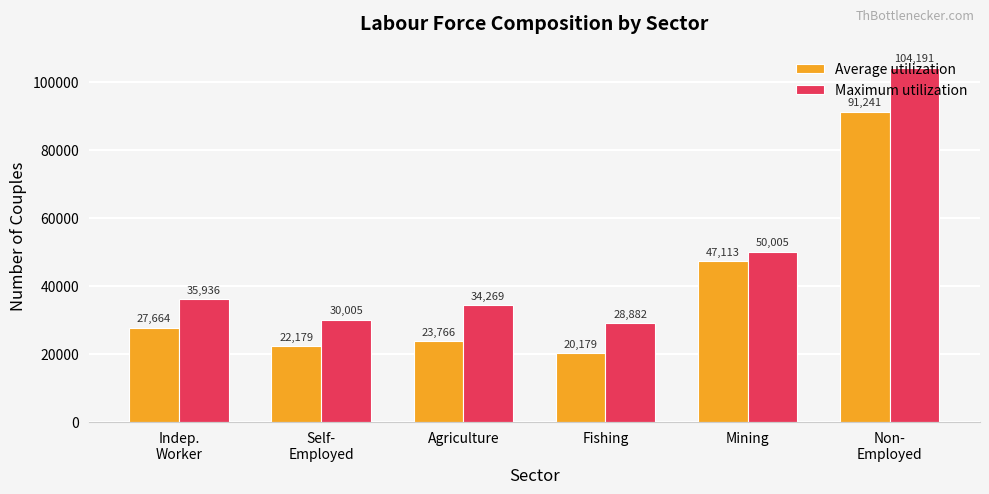

Reading left to right, what are all the values shown in this chart?

Average utilization: Indep.
Worker=27664	Self-
Employed=22179	Agriculture=23766	Fishing=20179	Mining=47113	Non-
Employed=91241
Maximum utilization: Indep.
Worker=35936	Self-
Employed=30005	Agriculture=34269	Fishing=28882	Mining=50005	Non-
Employed=104191